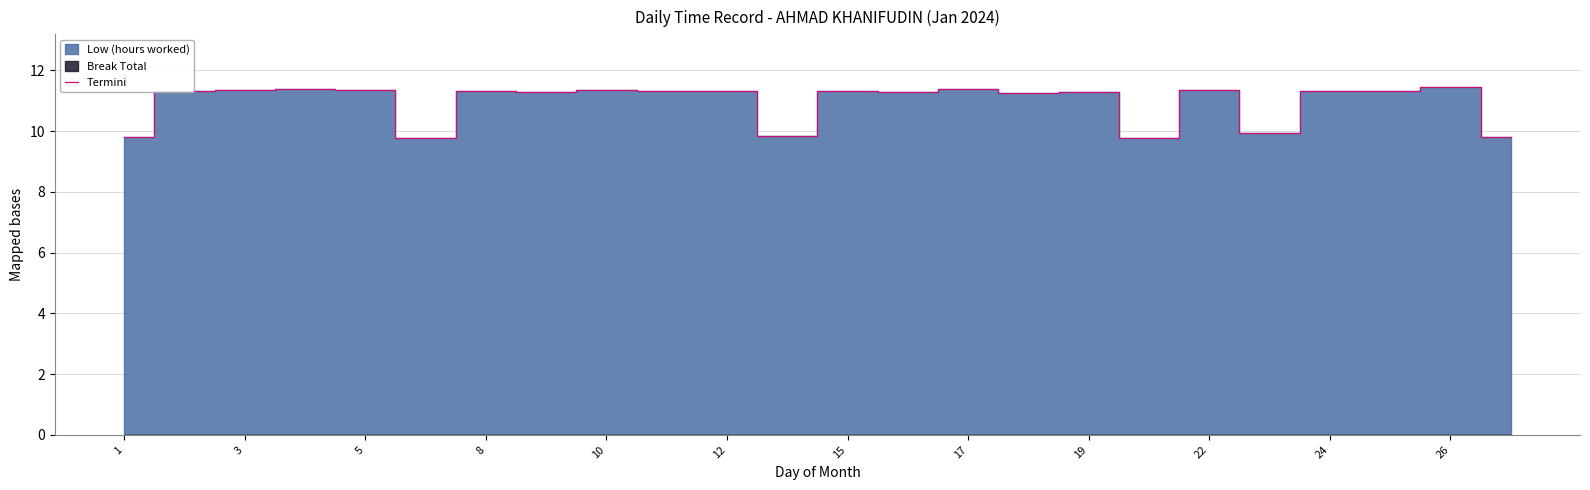

What is the minimum value for Termini?

9.8